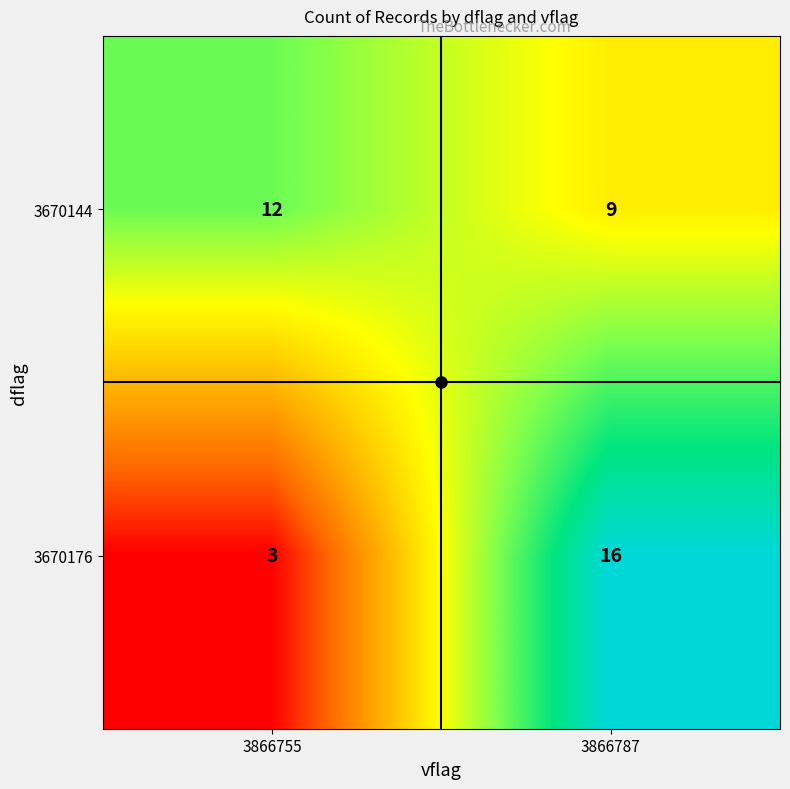

At how many categories does at least one series exceed 13?

1